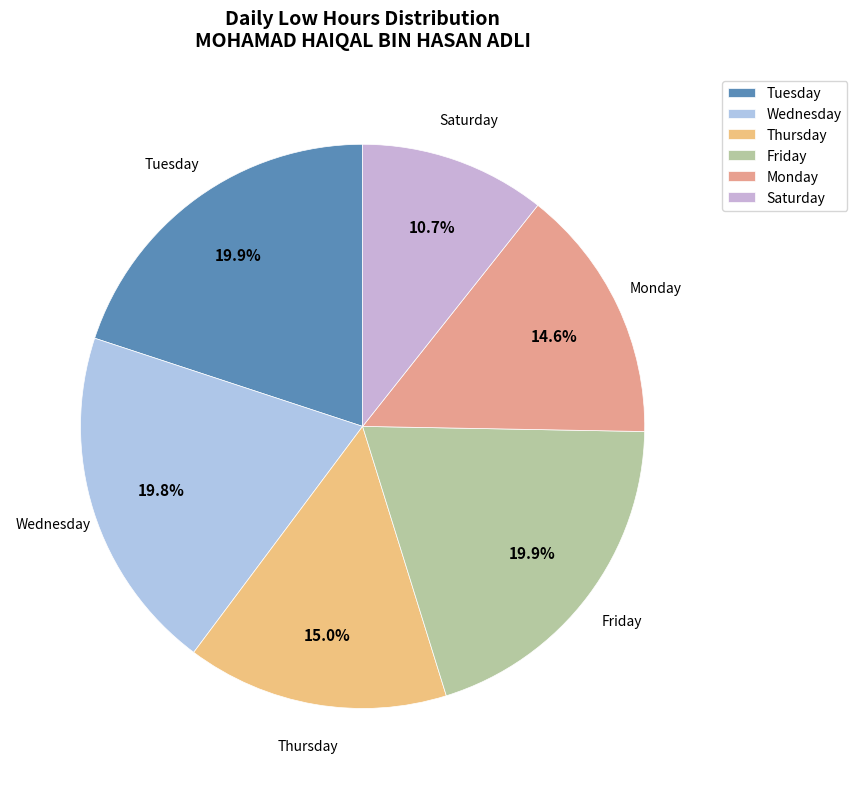

Is there a majority slice in this chart?

No